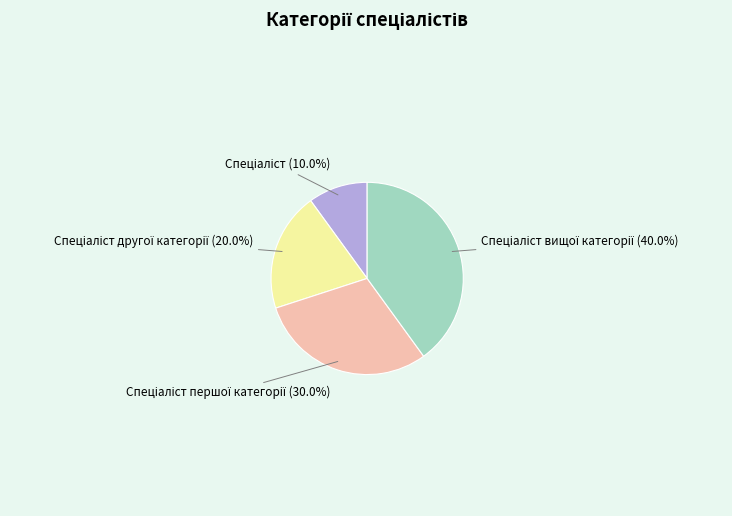

To the nearest percent, what is the average slice percentage?

25%